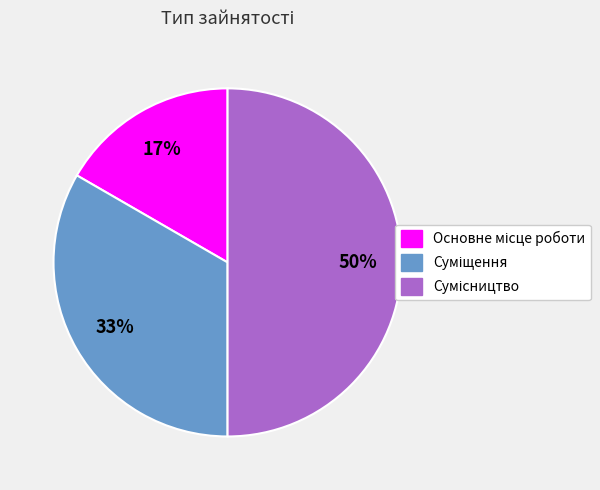

To the nearest percent, what is the difference between the largest and smallest slice percentages?

33%